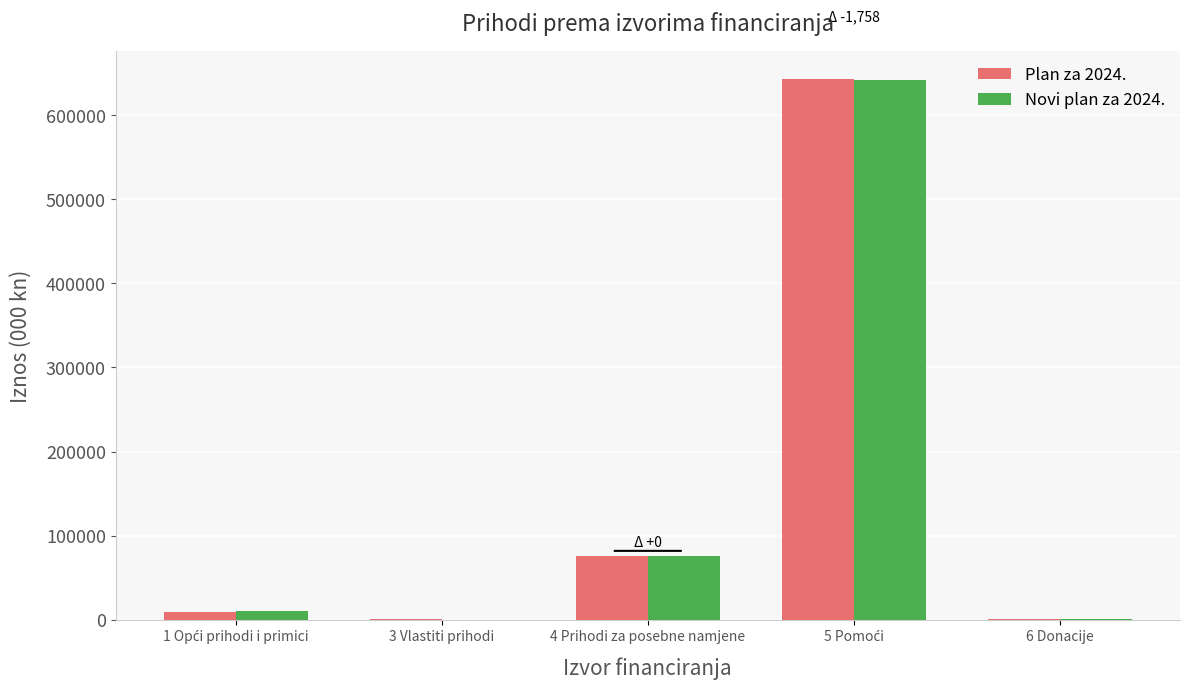

Reading right to left, what are all the values shown in this chart?

Plan za 2024.: 6 Donacije=1000	5 Pomoći=643616	4 Prihodi za posebne namjene=75845	3 Vlastiti prihodi=500	1 Opći prihodi i primici=9119
Novi plan za 2024.: 6 Donacije=825	5 Pomoći=641858	4 Prihodi za posebne namjene=75845	3 Vlastiti prihodi=0	1 Opći prihodi i primici=10434